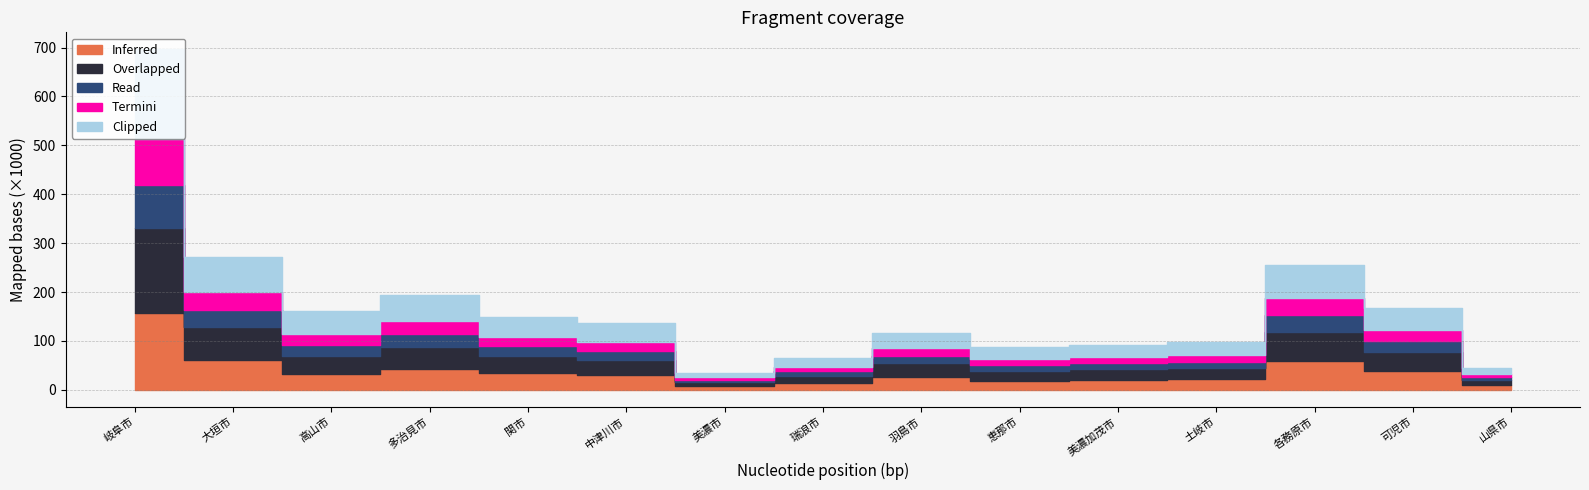

Reading left to right, what are all the values shown in this chart?

Inferred: 岐阜市=156243	大垣市=61790	高山市=32856	多治見市=42598	関市=33658	中津川市=29519	美濃市=7728	瑞浪市=14105	羽島市=26905	恵那市=18634	美濃加茂市=20942	土岐市=21540	各務原市=58314	可児市=37971	山県市=10166
Overlapped: 岐阜市=174310	大垣市=66003	高山市=36561	多治見市=45526	関市=35614	中津川市=31213	美濃市=8238	瑞浪市=15054	羽島市=28031	恵那市=19958	美濃加茂市=21502	土岐市=23159	各務原市=60565	可児市=39333	山県市=10711
Read: 岐阜市=88335	大垣市=35340	高山市=22058	多治見市=25874	関市=19689	中津川市=18905	美濃市=4656	瑞浪市=8838	羽島市=15284	恵那市=12177	美濃加茂市=12568	土岐市=12949	各務原市=33996	可児市=22671	山県市=6050
Termini: 岐阜市=94522	大垣市=36197	高山市=23748	多治見市=26589	関市=20140	中津川市=19315	美濃市=4888	瑞浪市=9060	羽島市=15571	恵那市=12523	美濃加茂市=12565	土岐市=13452	各務原市=34030	可児市=22441	山県市=6252
Clipped: 岐阜市=182857	大垣市=71537	高山市=45806	多治見市=52463	関市=39829	中津川市=38220	美濃市=9544	瑞浪市=17898	羽島市=30855	恵那市=24700	美濃加茂市=25133	土岐市=26401	各務原市=68026	可児市=45112	山県市=12302